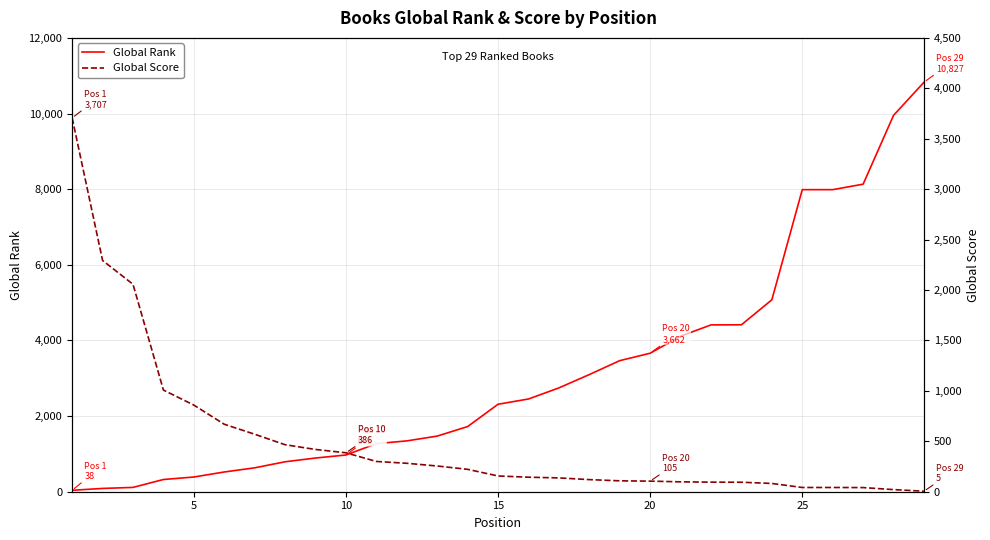

Reading left to right, what are all the values shown in this chart?

Global Rank: 38	87	114	323	389	522	632	792	891	971	1271	1344	1471	1723	2313	2452	2745	3098	3466	3662	4113	4411	4414	5075	7987	7987	8132	9952	10827
Global Score: 3707	2293	2057	1008	859	669	570	466	419	386	300	282	255	222	156	144	137	120	108	105	98	95	94	82	42	42	41	21	5